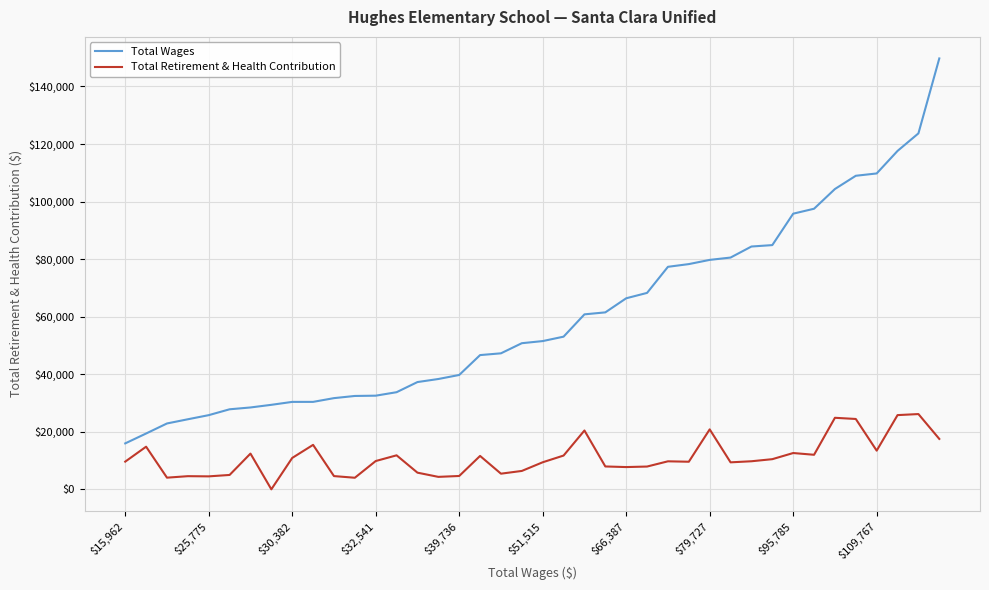

What is the greatest value displayed?

149735